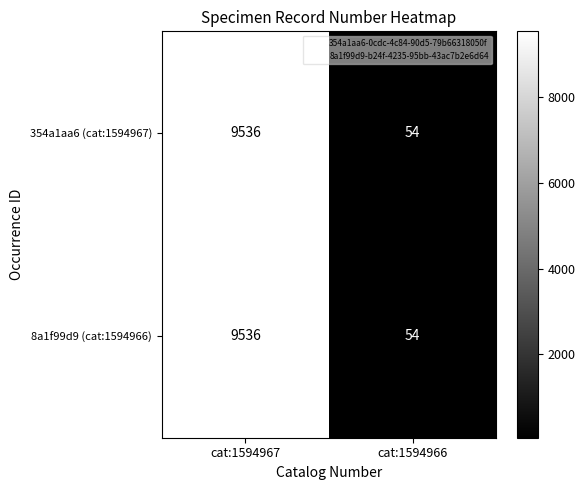

How many categories are shown in the chart?

2